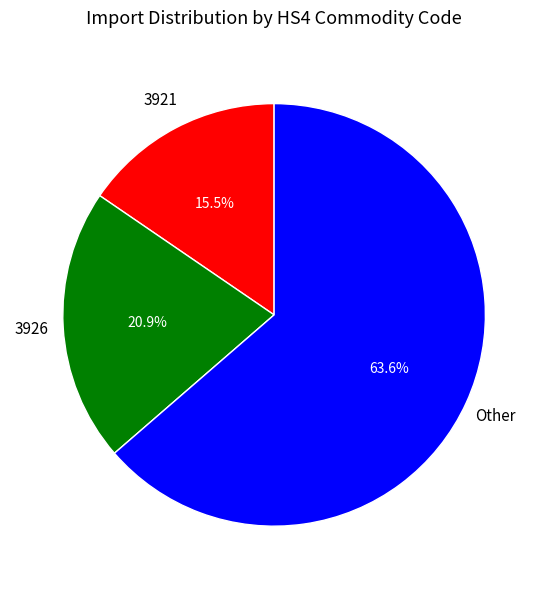

Is there a majority slice in this chart?

Yes